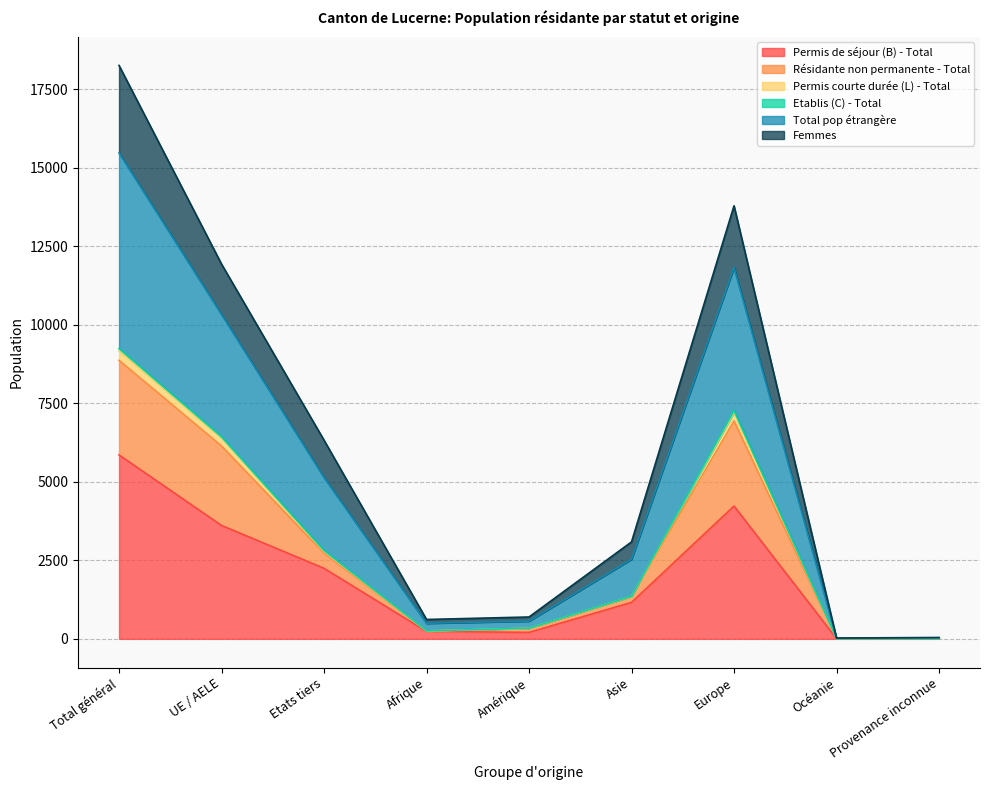

What is the sum of all Permis de séjour (B) - Total values?

17571